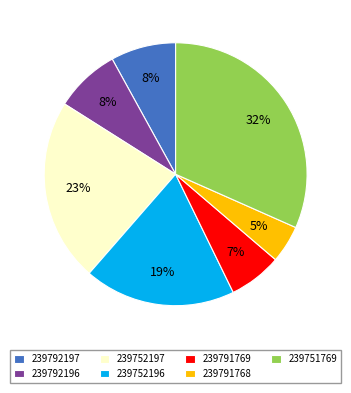

How many slices are in this pie chart?

7